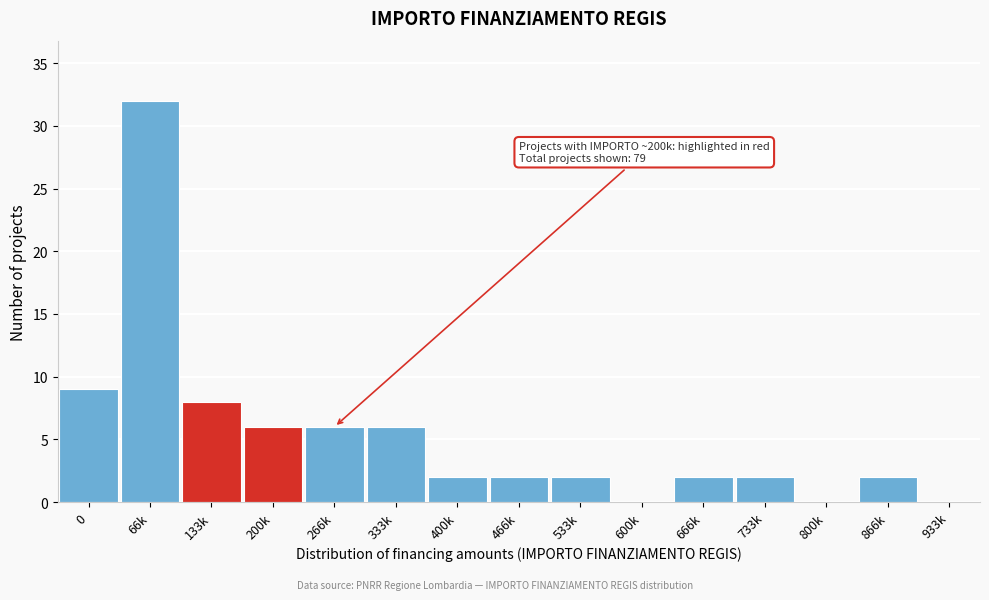

Reading left to right, extract all data points from this chart.

0=9	66k=32	133k=8	200k=6	266k=6	333k=6	400k=2	466k=2	533k=2	600k=0	666k=2	733k=2	800k=0	866k=2	933k=0